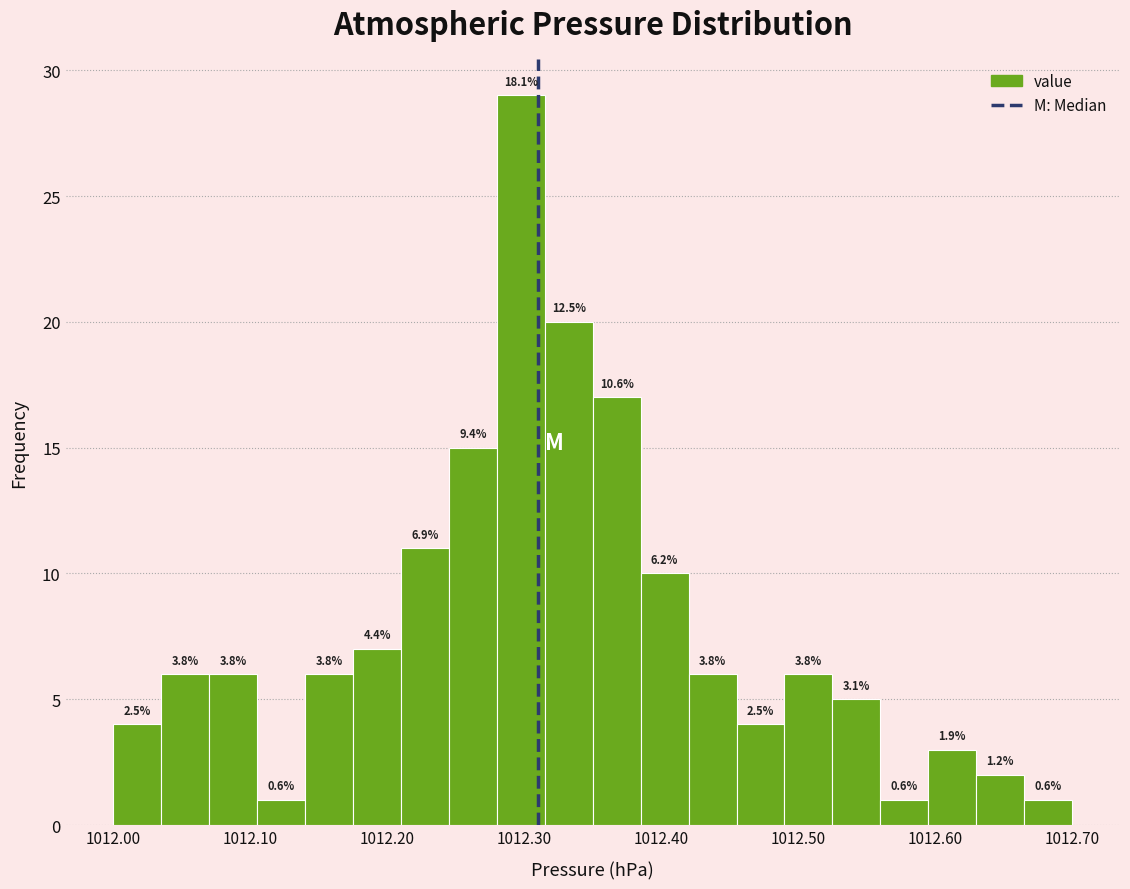

Around what value on the x-axis is the tallest bar? Give the approximate position of its centre, as read against the axis.

1012.30